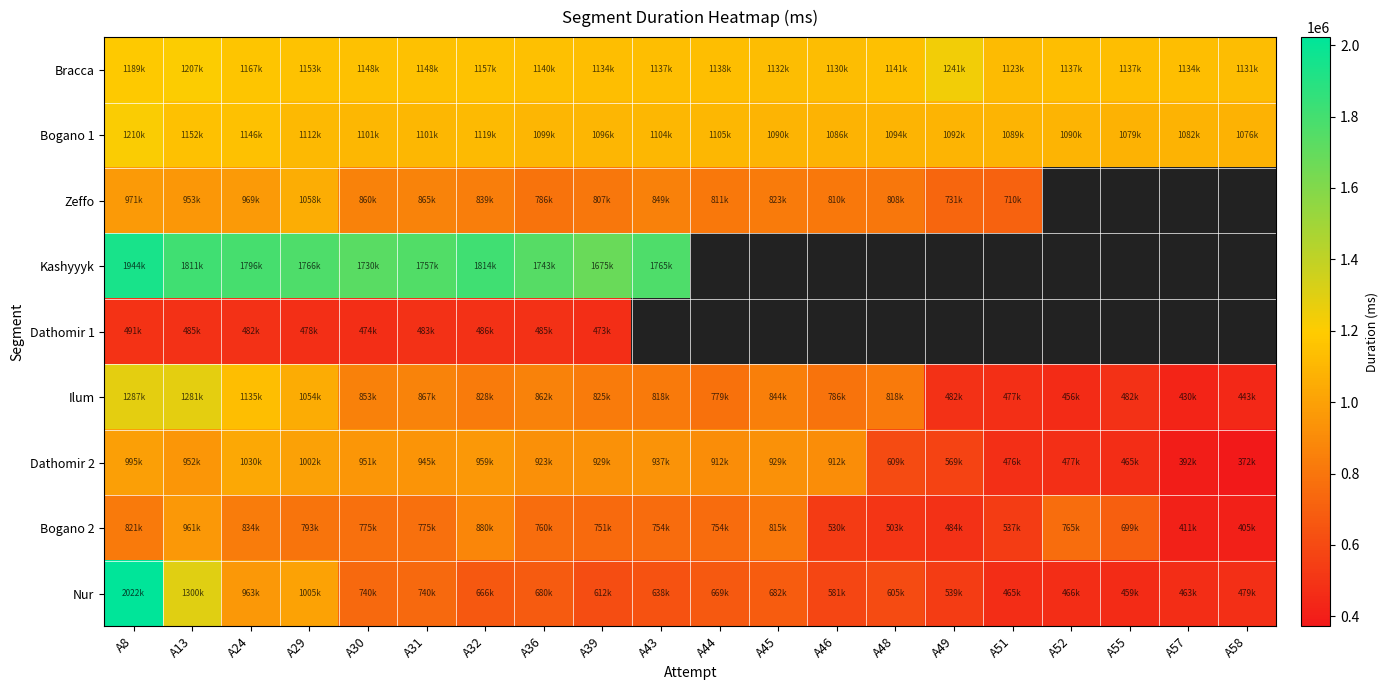

The value of Kashyyyk at A13 is 1180085.4. True or false?

False